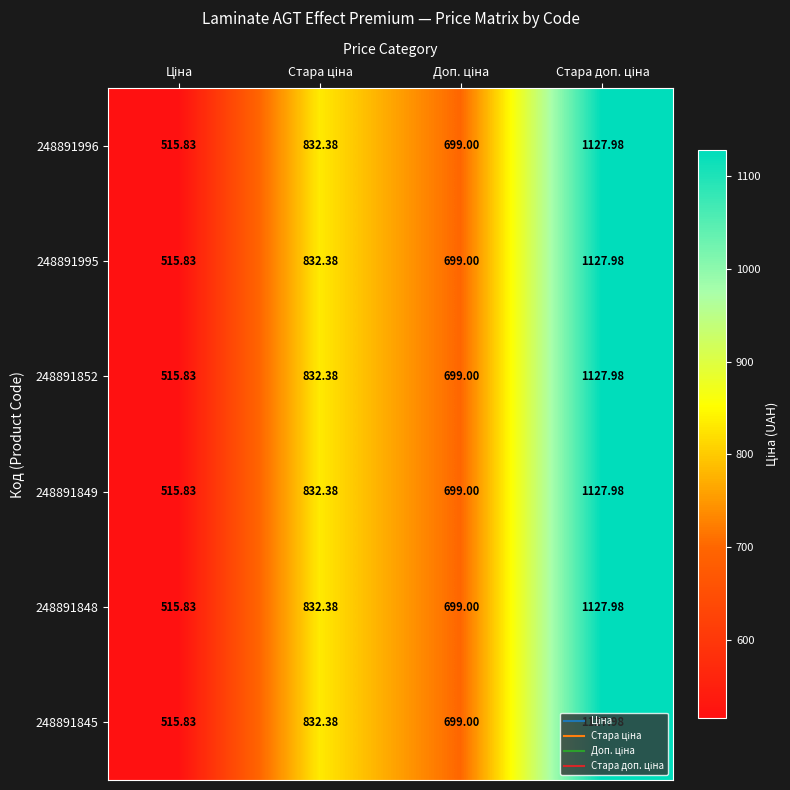

At which category is the sum across all series the highest?

Стара доп. ціна